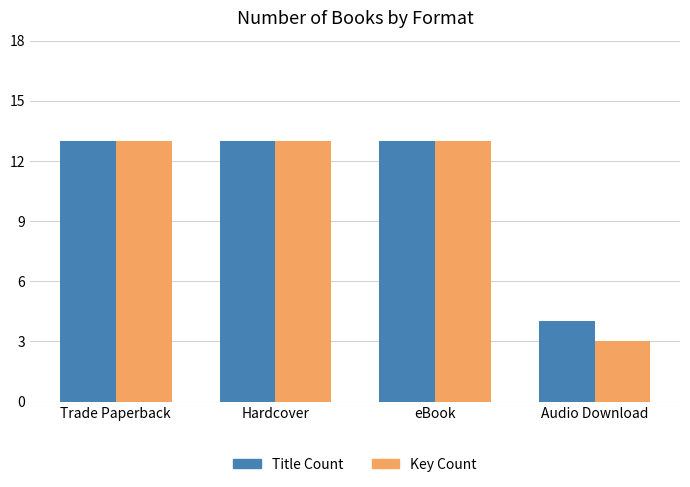

What is the difference between the second highest and minimum values in the Key Count series?

10